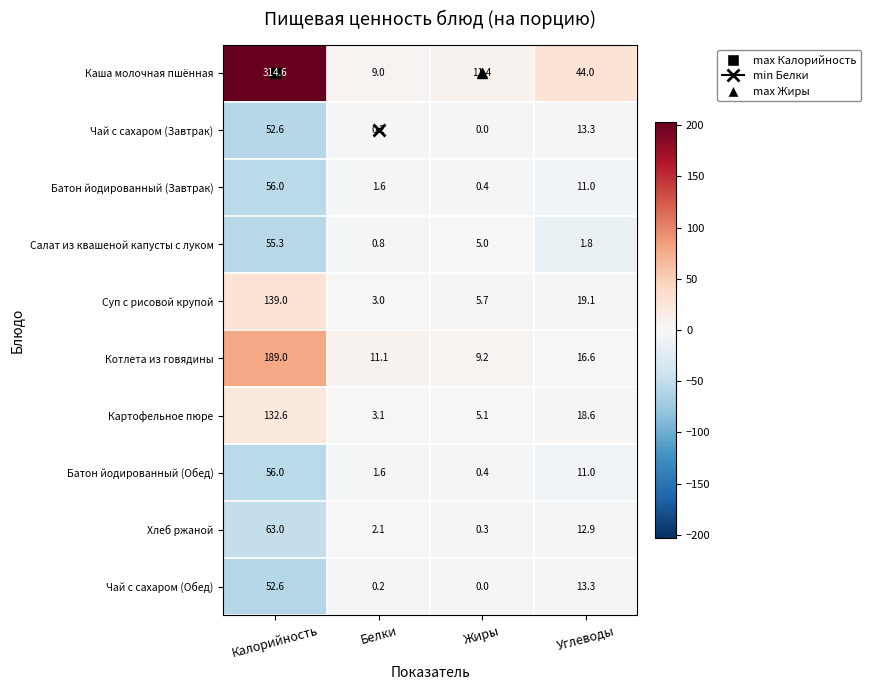

Where does the Салат из квашеной капусты с луком series first go above 5?

Калорийность